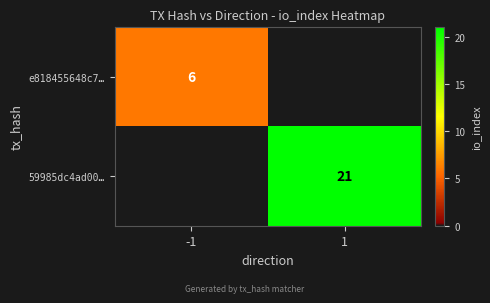

True or false: e818455648c7… has a value of 3 at -1.

False